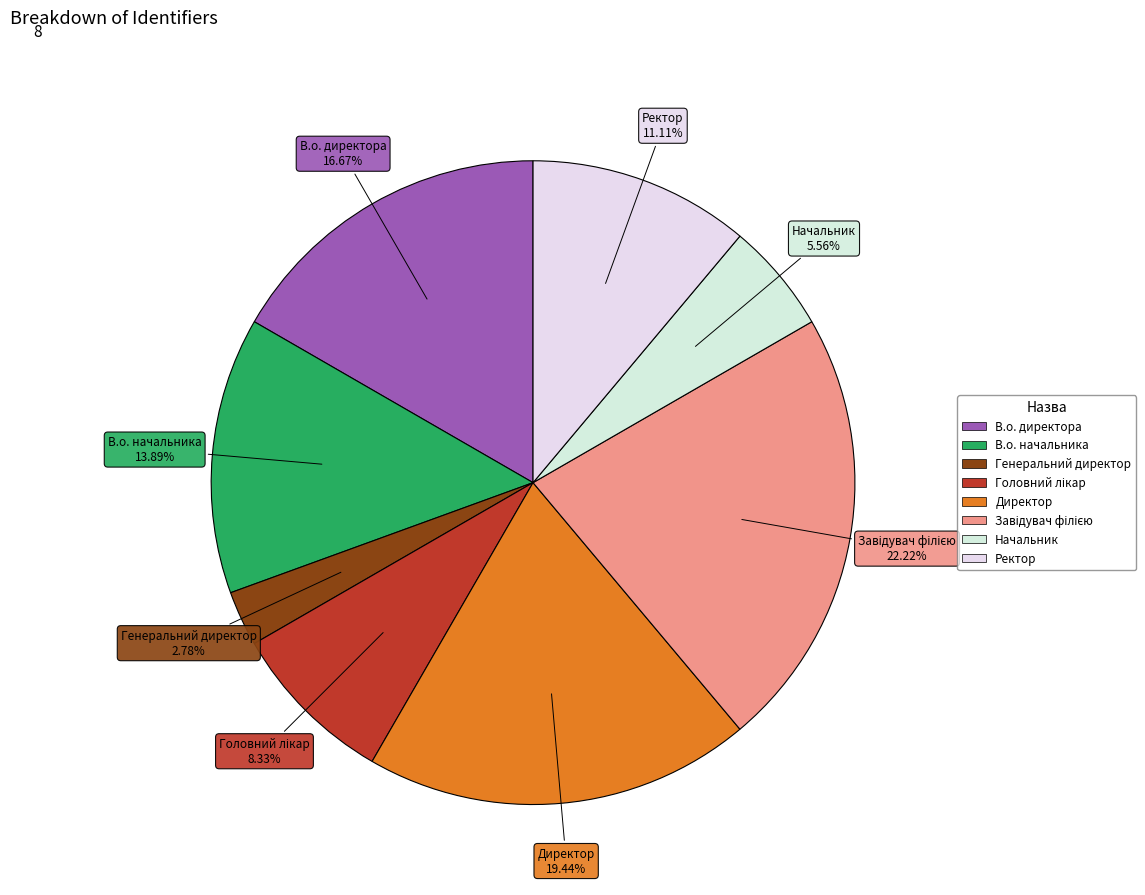

Which category has the smallest portion of the pie?

Генеральний директор